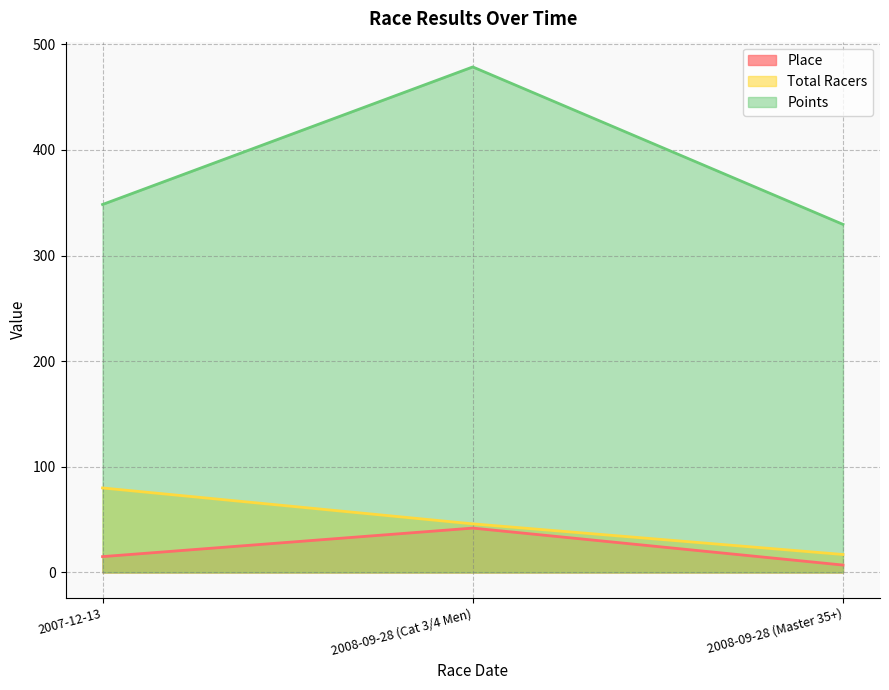

What are all the series names shown in the legend?

Place, Total Racers, Points